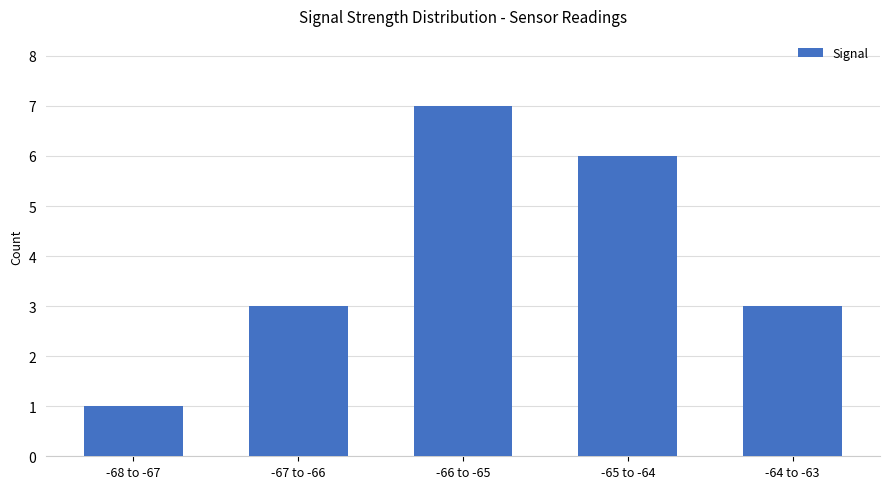

The value at -64 to -63 is 4. True or false?

False